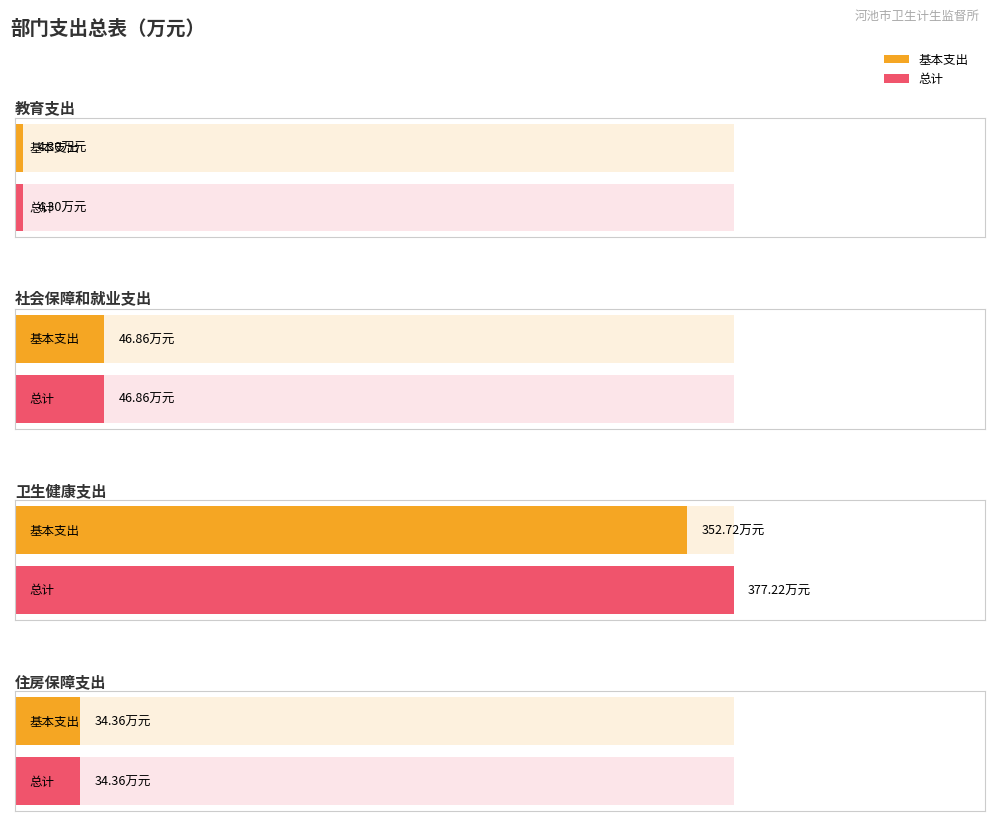

Which category has the highest value in the 总计 series?

卫生健康支出